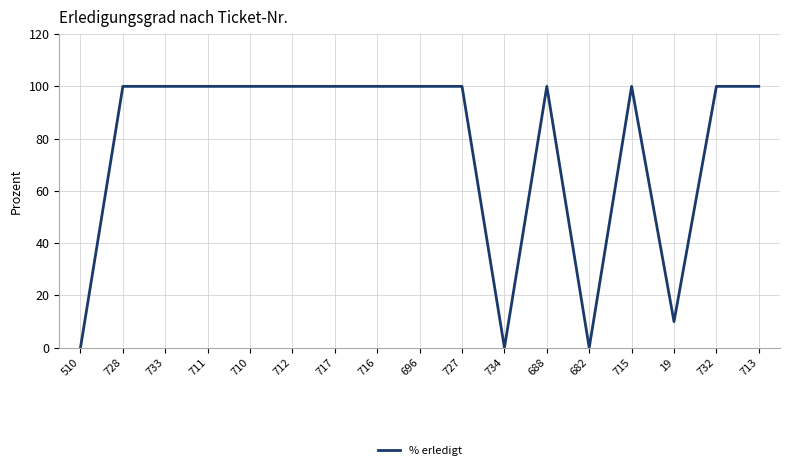

What is the average value?

77